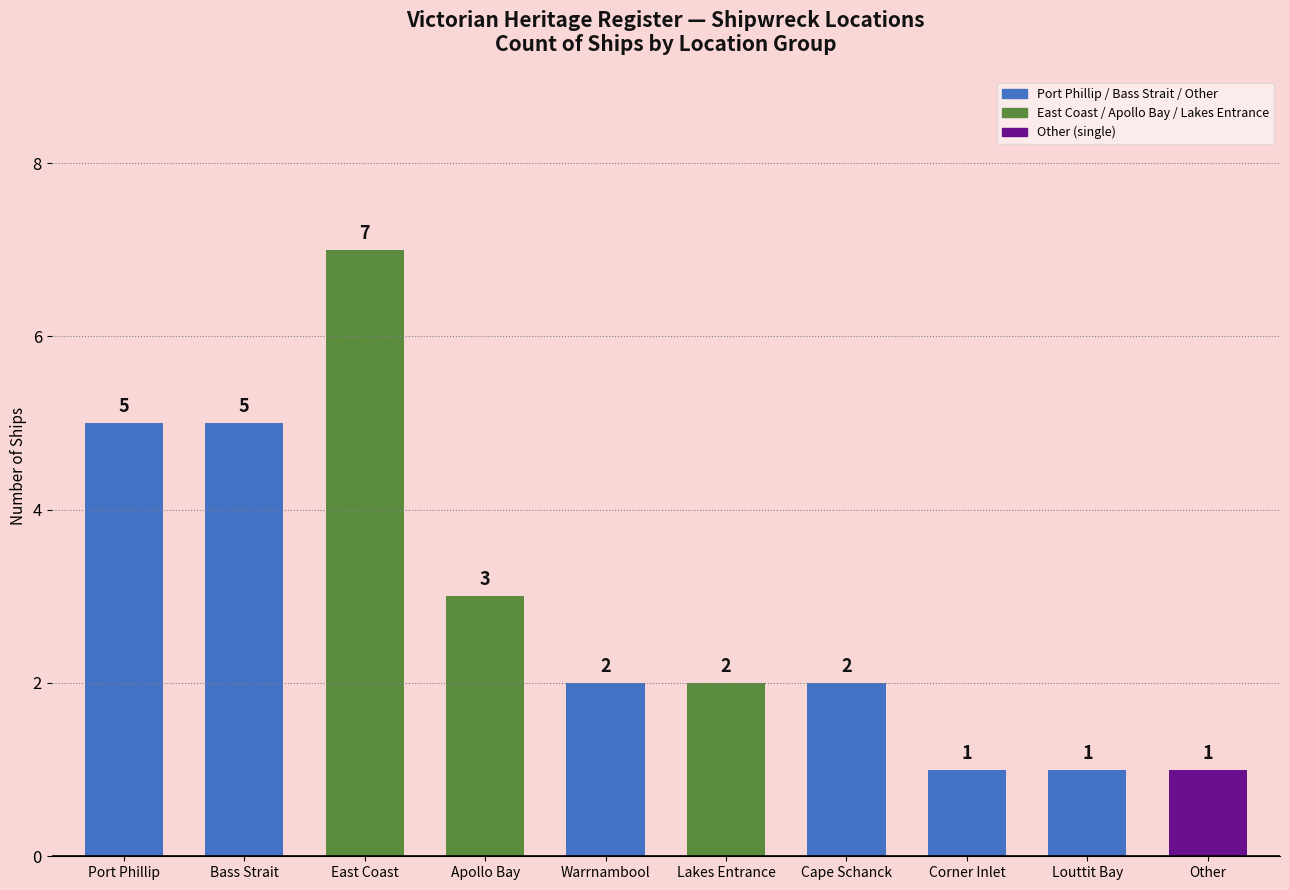

Which has a higher value, Apollo Bay or Bass Strait?

Bass Strait